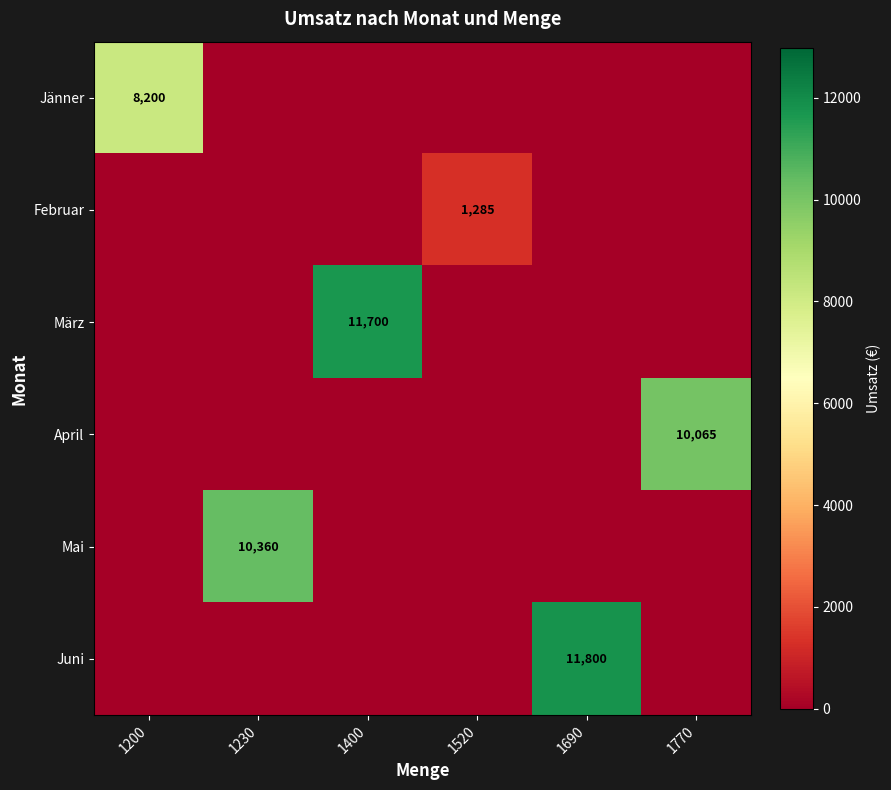

How many distinct data groups are displayed?

6